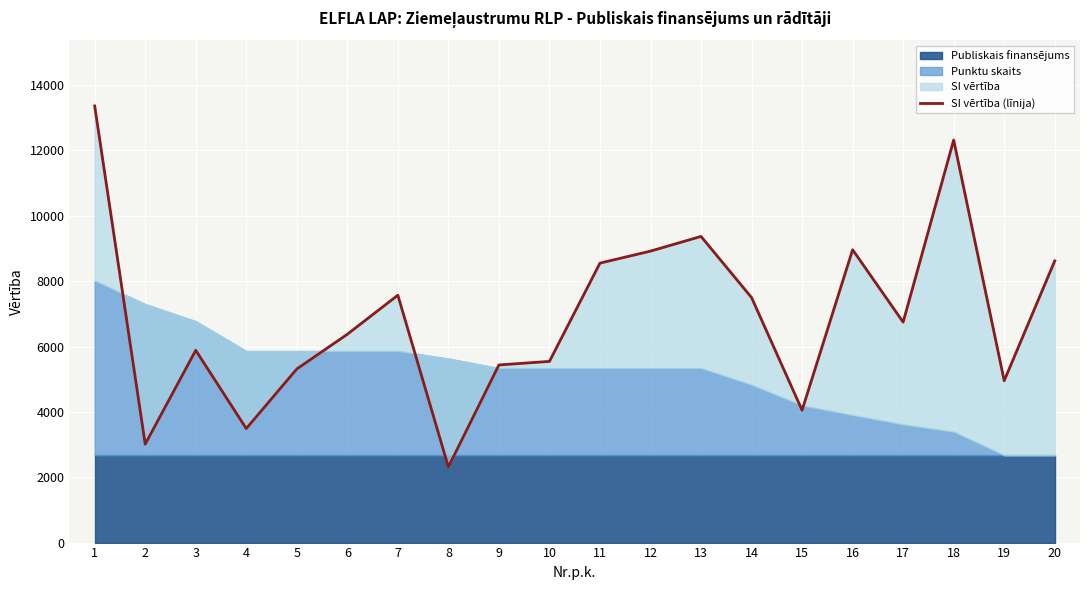

What is the minimum value shown in the chart?

2314.0